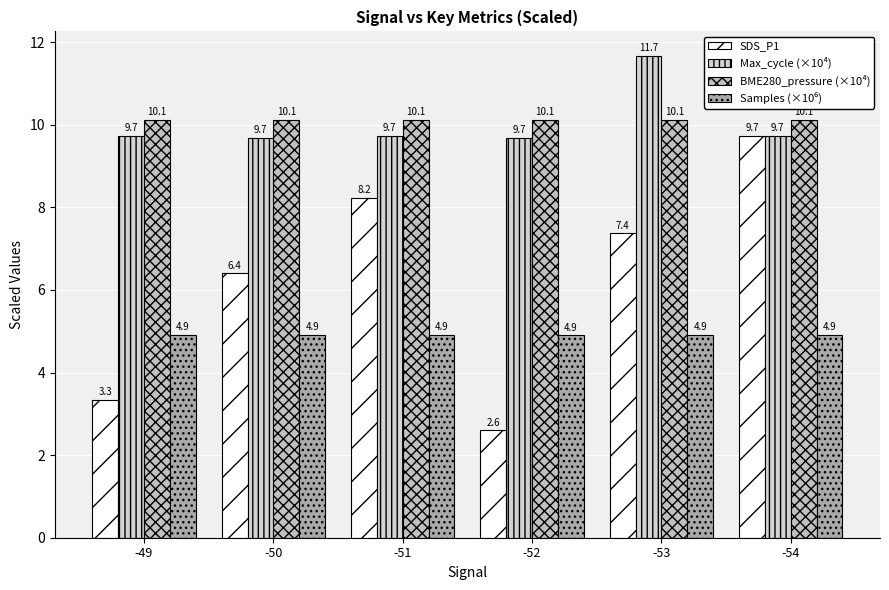

Reading left to right, list all the values displayed in this chart.

SDS_P1: 3.3	6.4	8.2	2.6	7.4	9.7
Max_cycle (×10⁴): 9.7	9.7	9.7	9.7	11.7	9.7
BME280_pressure (×10⁴): 10.1	10.1	10.1	10.1	10.1	10.1
Samples (×10⁶): 4.9	4.9	4.9	4.9	4.9	4.9